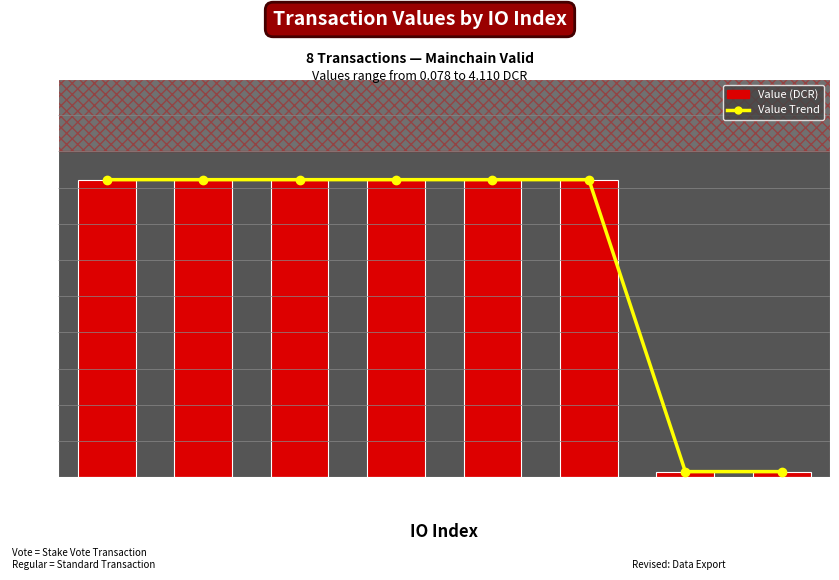

What is the smallest value displayed?

0.1